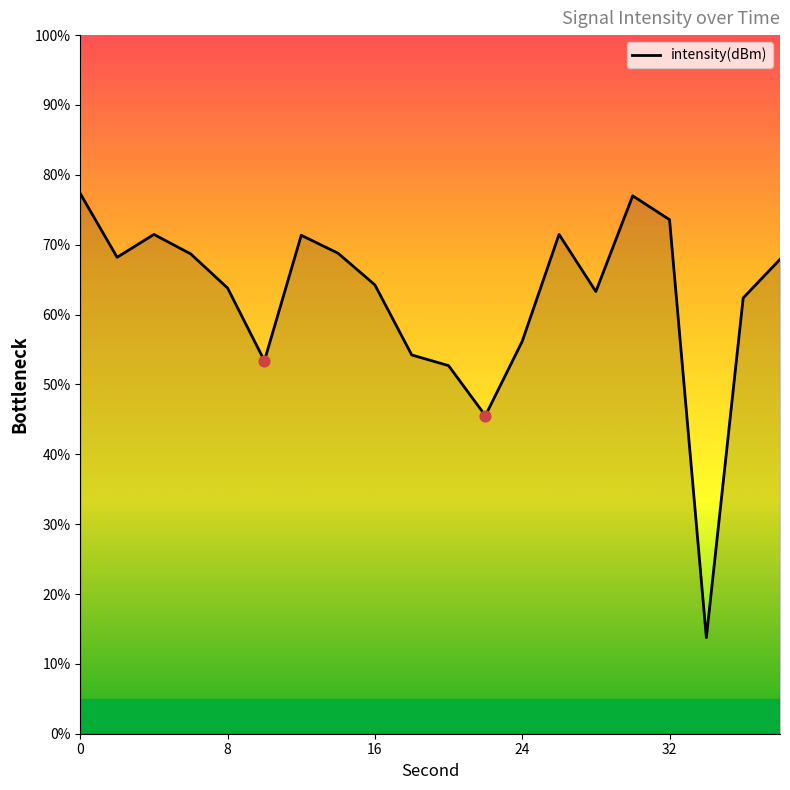

What is the smallest value displayed?

13.8